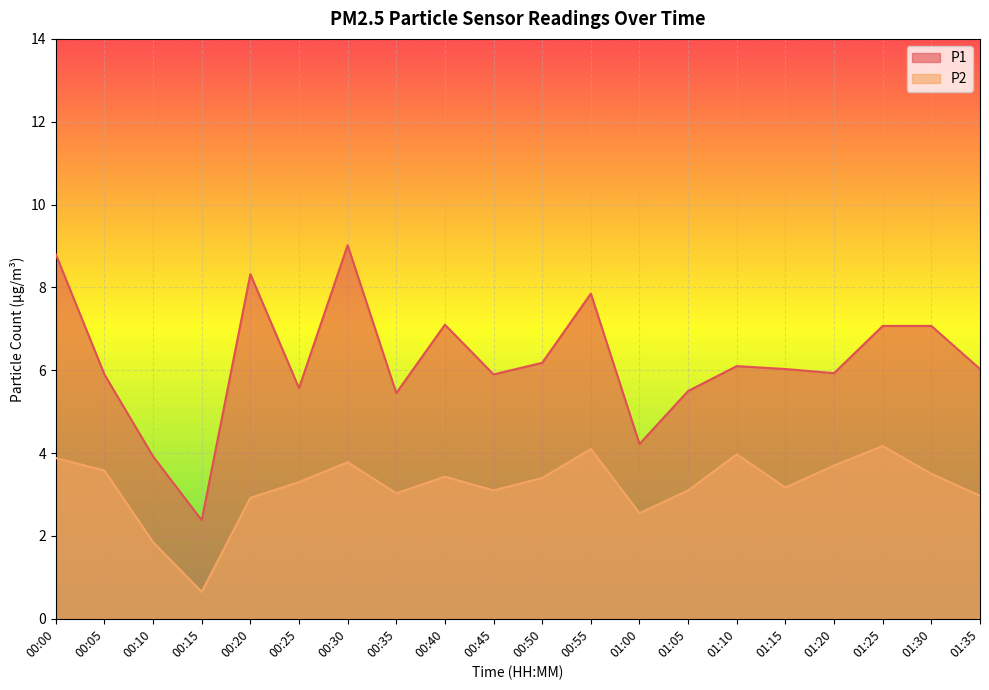

What value does the P2 series have at 01:35?

3.0